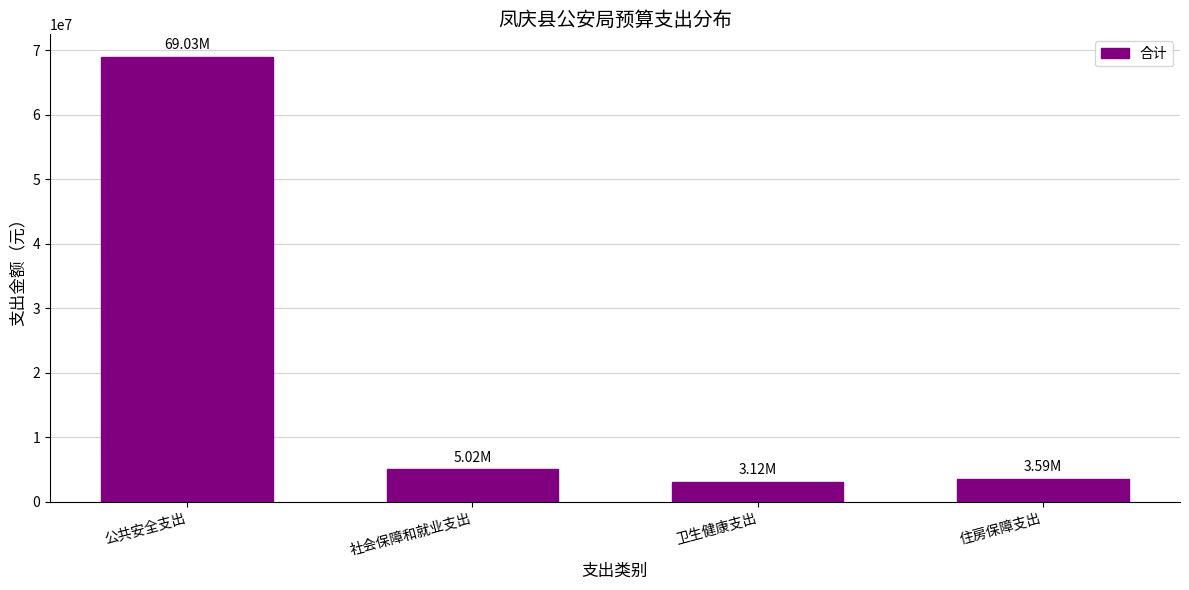

What is the label of the 3rd bar from the left?

卫生健康支出